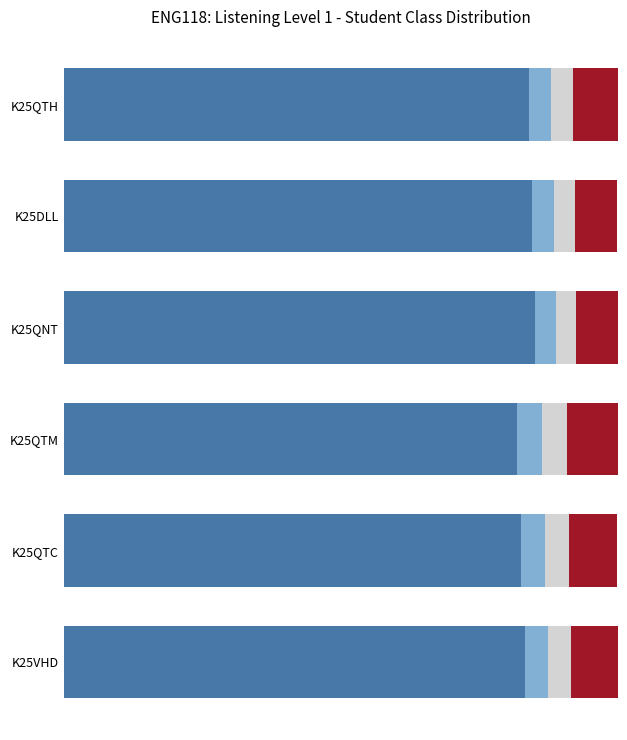

How many bars are there in each group?

5